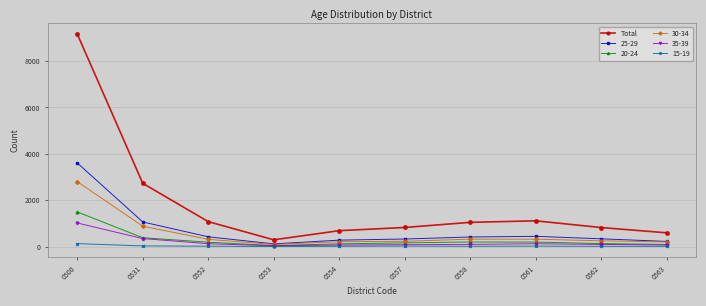

At which category is the sum across all series the highest?

0500